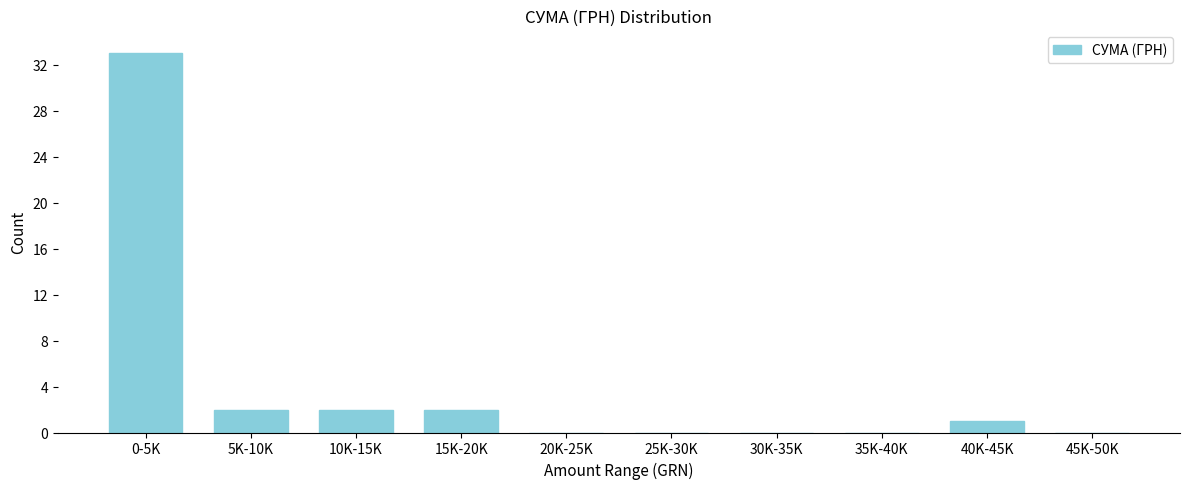

Reading left to right, transcribe all the data shown in this chart.

0-5K=33	5K-10K=2	10K-15K=2	15K-20K=2	20K-25K=0	25K-30K=0	30K-35K=0	35K-40K=0	40K-45K=1	45K-50K=0